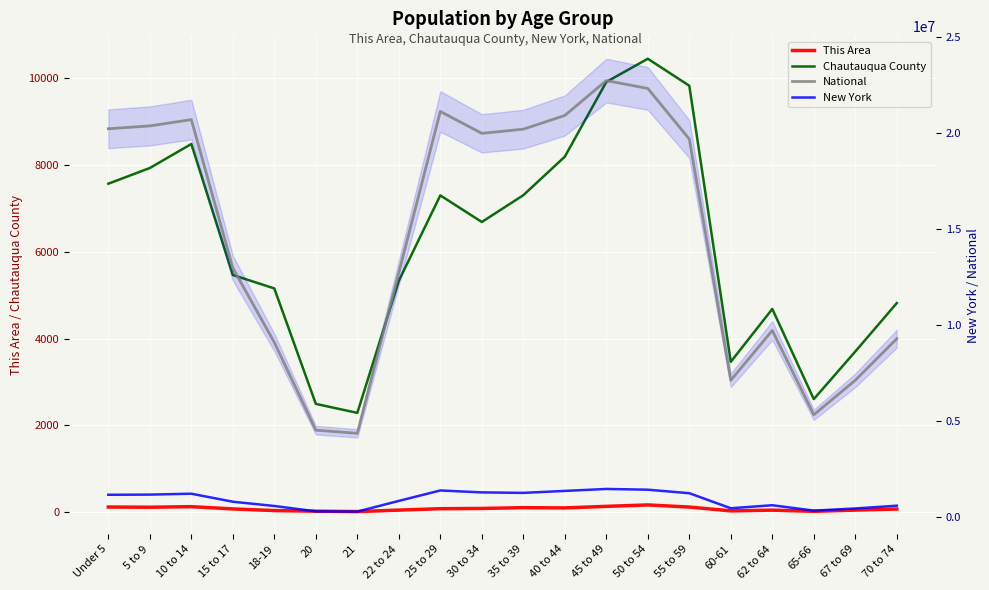

Reading right to left, what are all the values shown in this chart?

This Area: 70 to 74=72	67 to 69=48	65-66=20	62 to 64=47	60-61=30	55 to 59=118	50 to 54=167	45 to 49=134	40 to 44=98	35 to 39=104	30 to 34=86	25 to 29=80	22 to 24=48	21=14	20=23	18-19=37	15 to 17=75	10 to 14=127	5 to 9=114	Under 5=119
Chautauqua County: 70 to 74=4818	67 to 69=3702	65-66=2605	62 to 64=4682	60-61=3465	55 to 59=9825	50 to 54=10447	45 to 49=9912	40 to 44=8191	35 to 39=7303	30 to 34=6686	25 to 29=7299	22 to 24=5330	21=2288	20=2495	18-19=5155	15 to 17=5465	10 to 14=8483	5 to 9=7930	Under 5=7568
National: 70 to 74=9278166	67 to 69=7115361	65-66=5319902	62 to 64=9704197	60-61=7113727	55 to 59=19664805	50 to 54=22298125	45 to 49=22708591	40 to 44=20890964	35 to 39=20179642	30 to 34=19962099	25 to 29=21101849	22 to 24=12712576	21=4354294	20=4519129	18-19=9086089	15 to 17=12954254	10 to 14=20677194	5 to 9=20348657	Under 5=20201362
New York: 70 to 74=587391	67 to 69=443051	65-66=330160	62 to 64=612267	60-61=453993	55 to 59=1237408	50 to 54=1419928	45 to 49=1458763	40 to 44=1355893	35 to 39=1254124	30 to 34=1279160	25 to 29=1380177	22 to 24=836256	21=281596	20=293083	18-19=572582	15 to 17=793696	10 to 14=1211456	5 to 9=1163955	Under 5=1155822